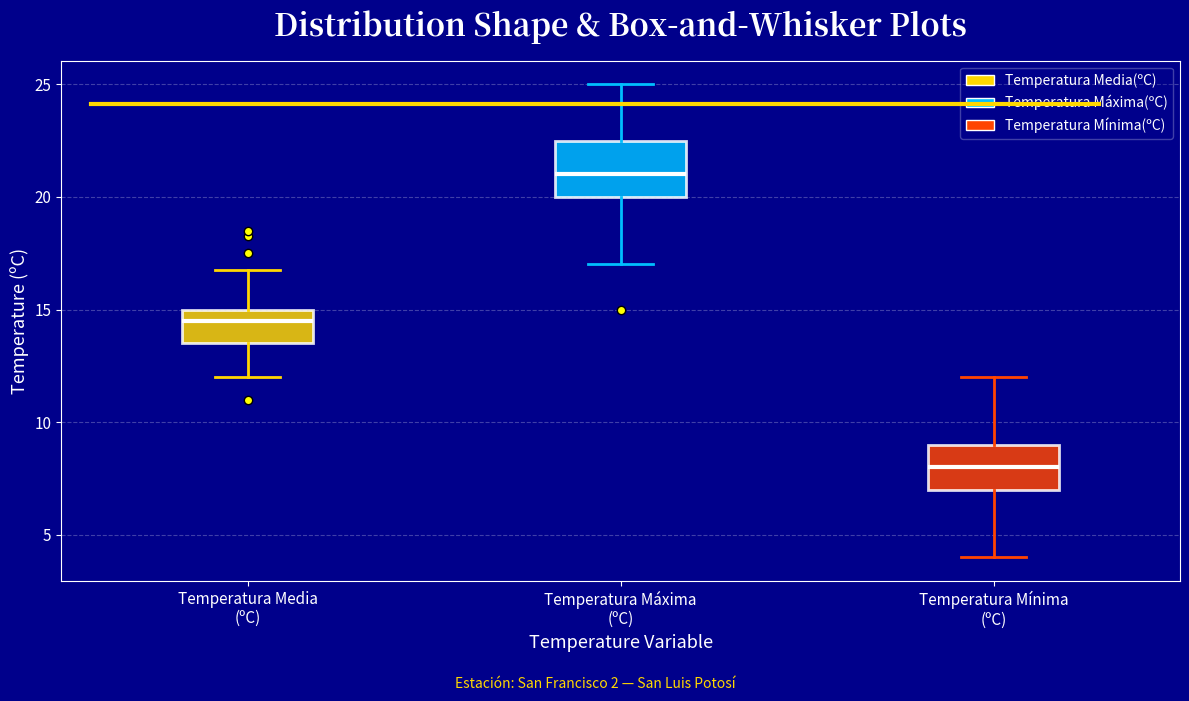

Comparing the boxes themselves (not the whiskers), which one is the tallest?

Temperatura Máxima (ºC)